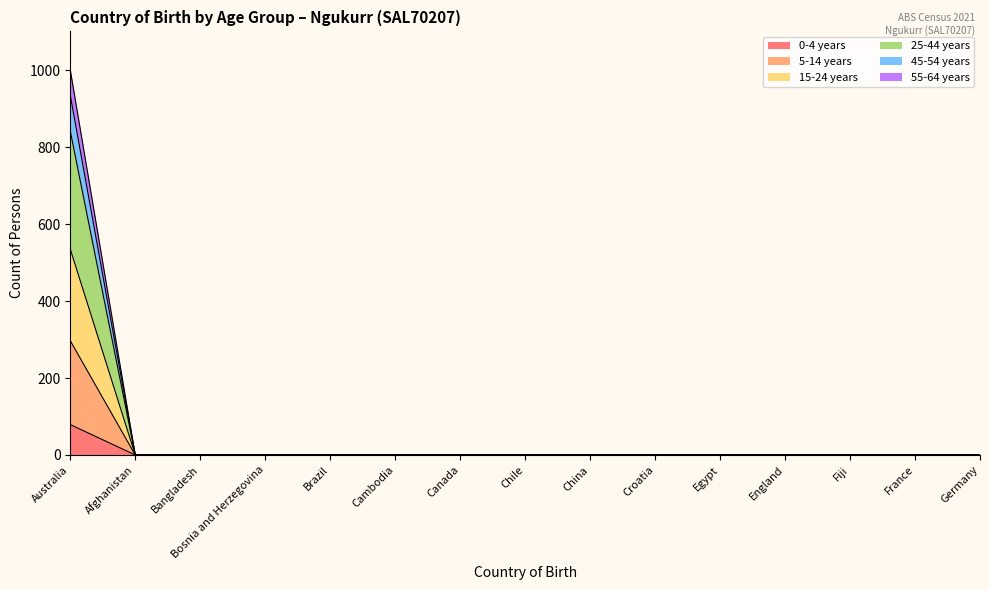

True or false: 0-4 years and 55-64 years cross at least once.

False